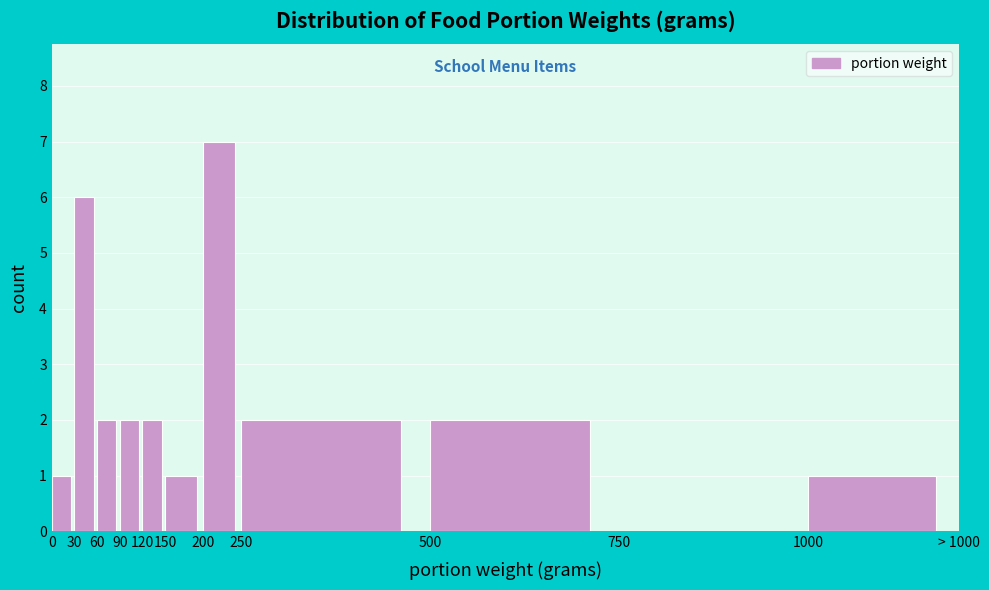

Reading left to right, list all the values displayed in this chart.

0=1	30=6	60=2	90=2	120=2	150=1	200=7	250=2	500=2	750=0	1000=1